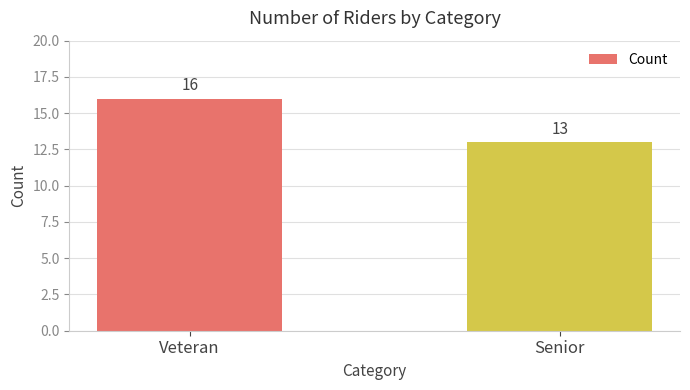

Reading left to right, what are all the values shown in this chart?

16	13